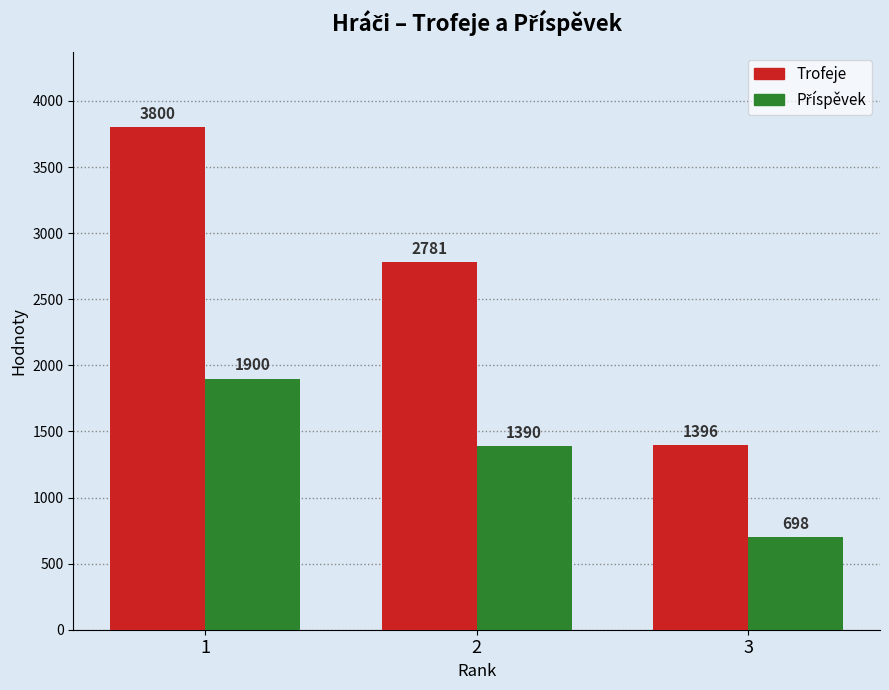

What is the sum of all Trofeje values?

7977